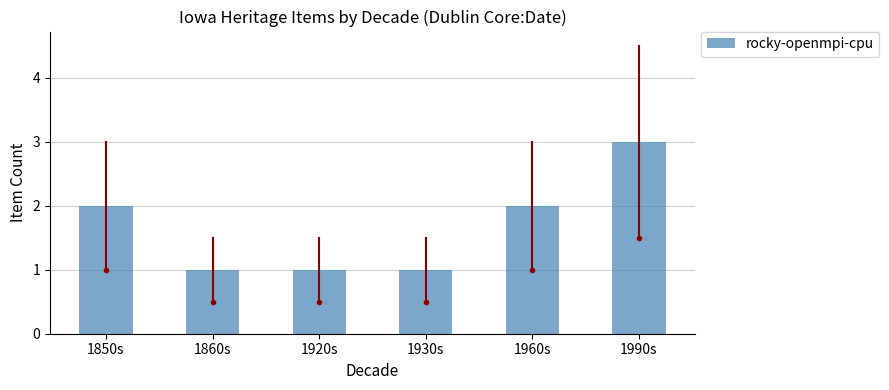

True or false: the data shows 1 at 1860s.

True